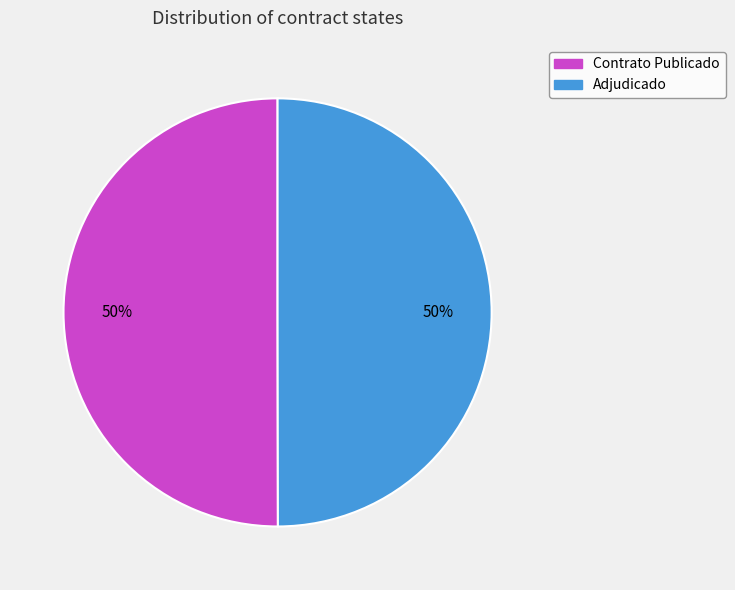

How many slices are in this pie chart?

2